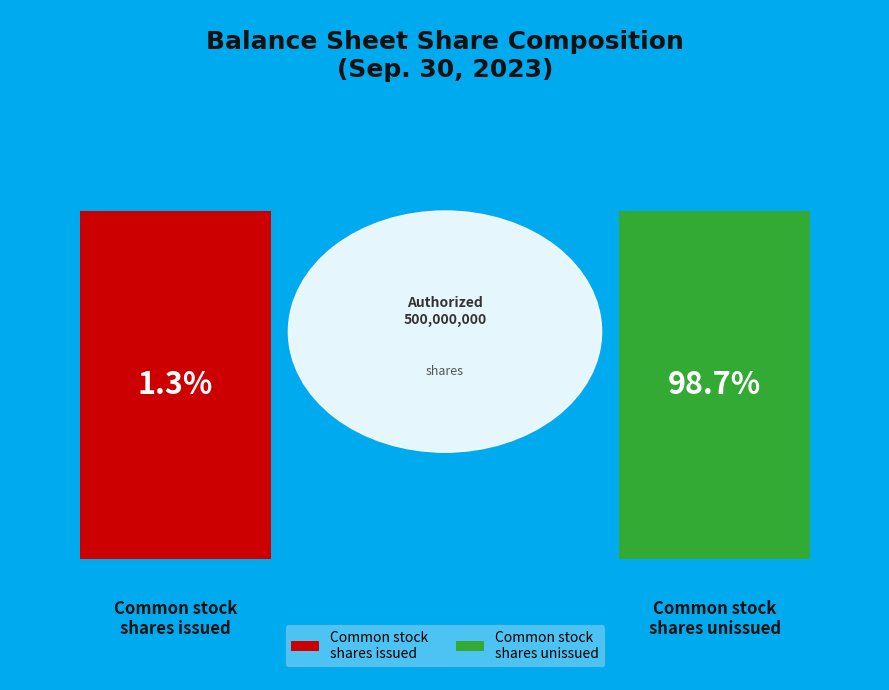

The Preferred stock, shares outstanding slice represents 0% of the pie. True or false?

True